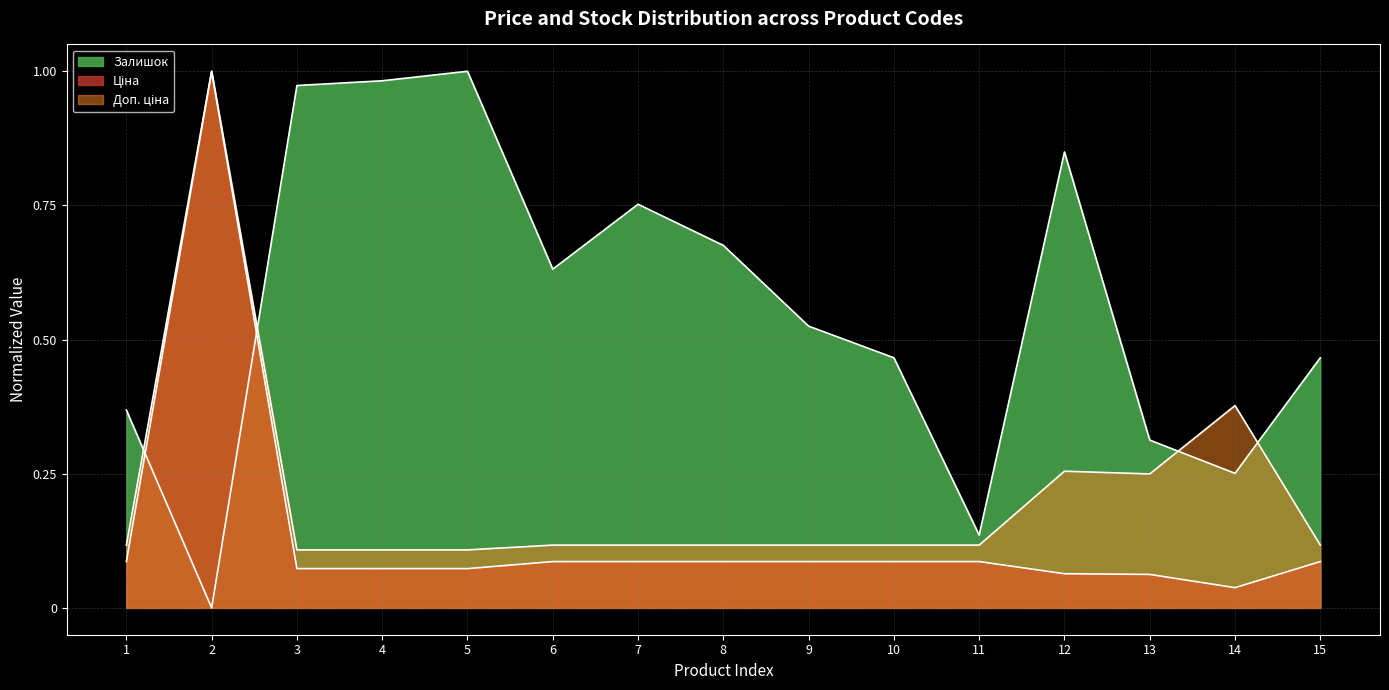

True or false: Доп. ціна has more than 1 interior local peaks.

True